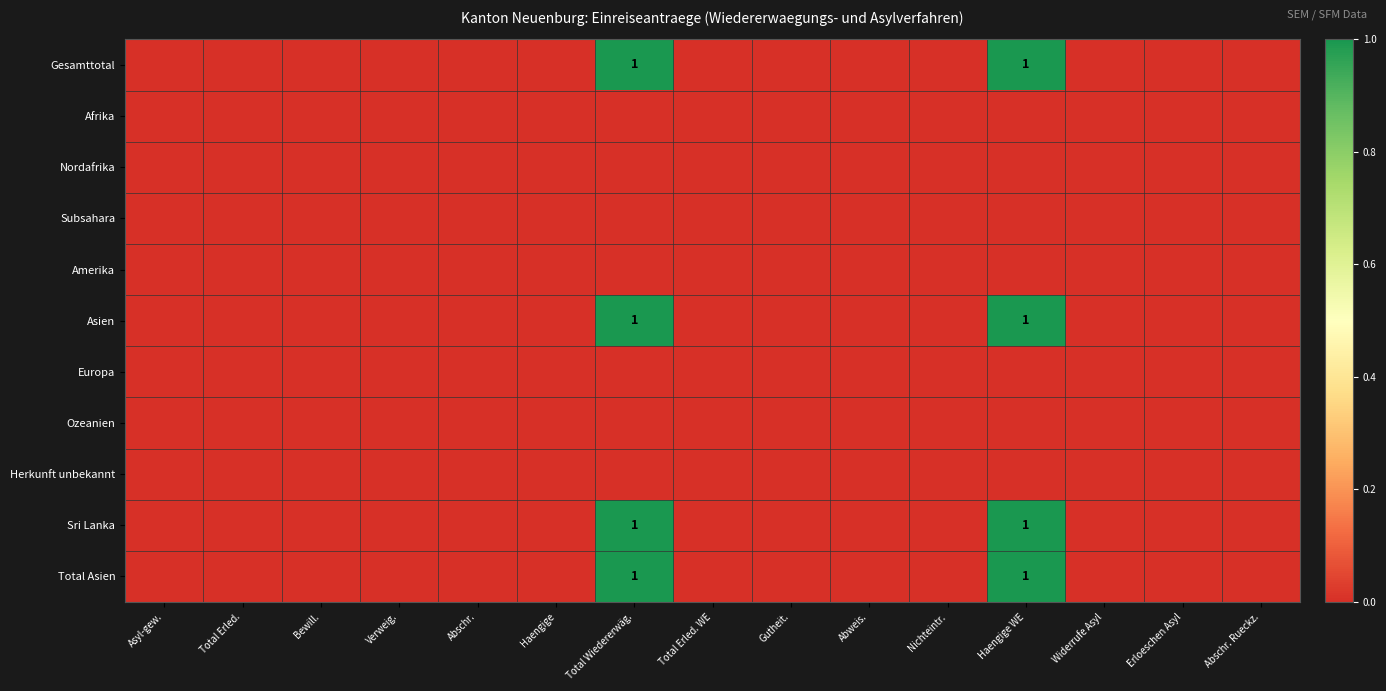

True or false: Total Asien has a value of 1 at Total Wiedererwäg..

True